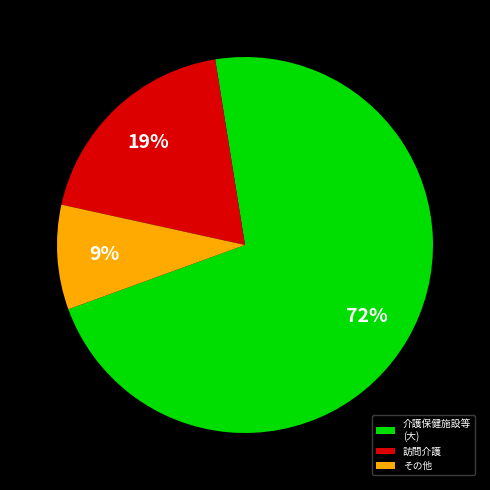

The その他 slice represents 15% of the pie. True or false?

False